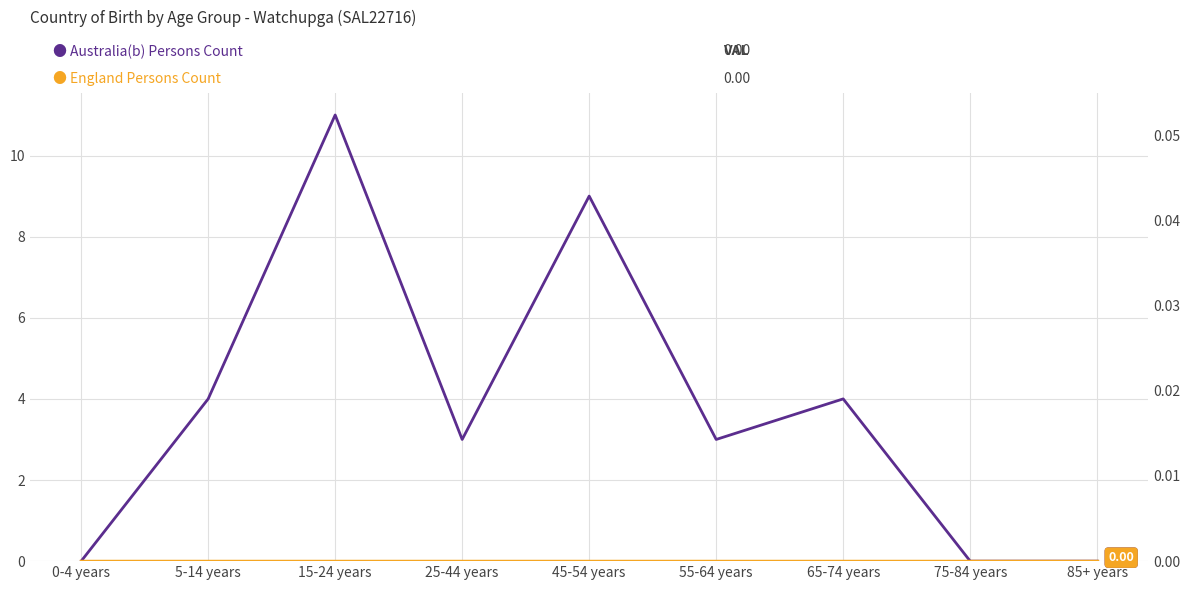

True or false: England and Australia(b) cross at least once.

False